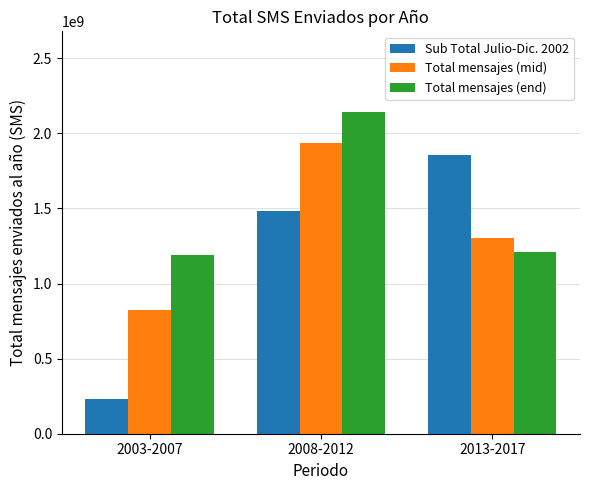

What is the difference between the highest and lowest values at 2008-2012?

662217801